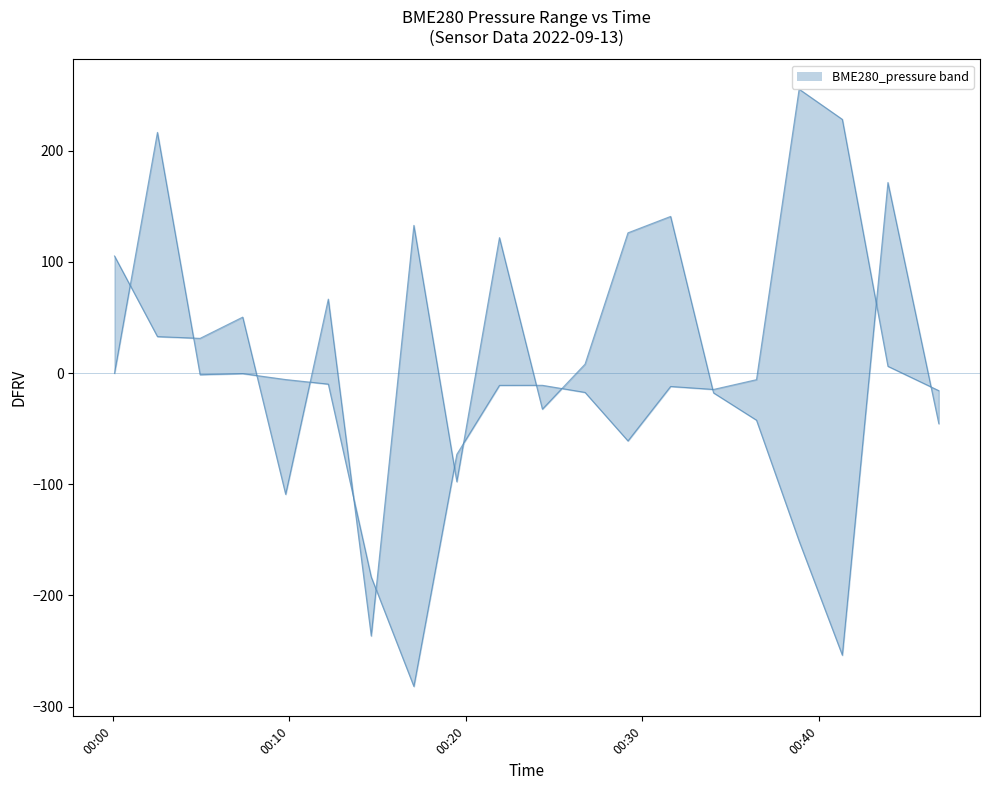

How many negative values are there?

9